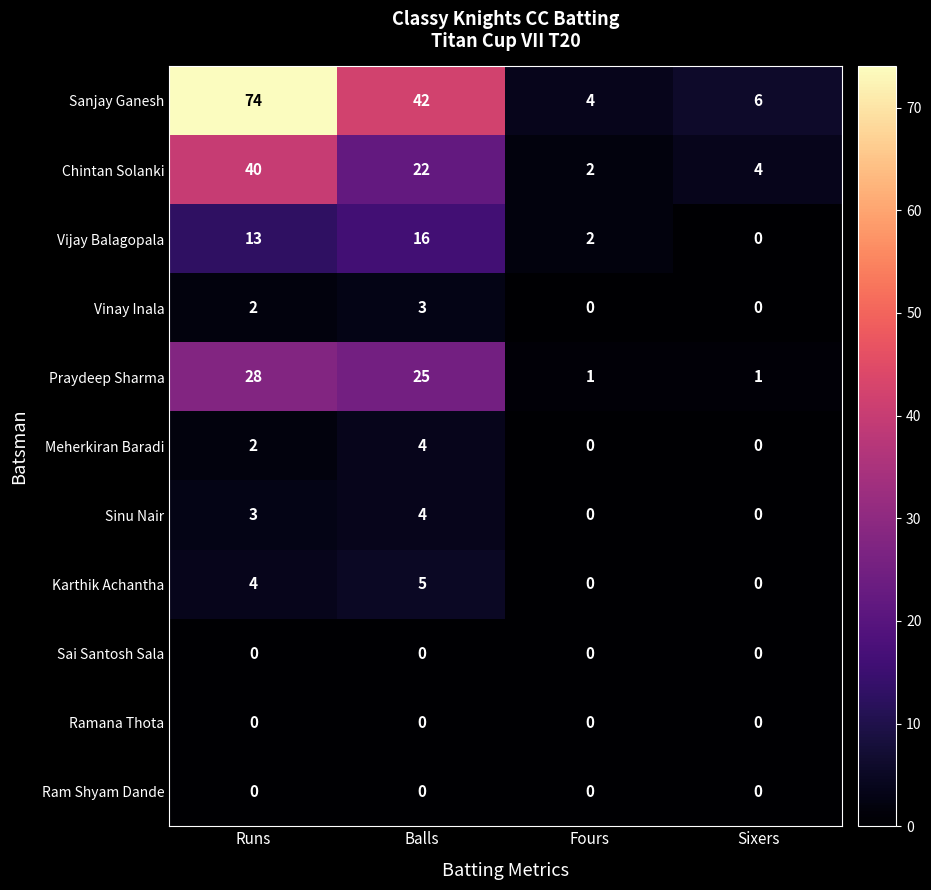

List the labels in order of Chintan Solanki value, smallest first.

Fours, Sixers, Balls, Runs